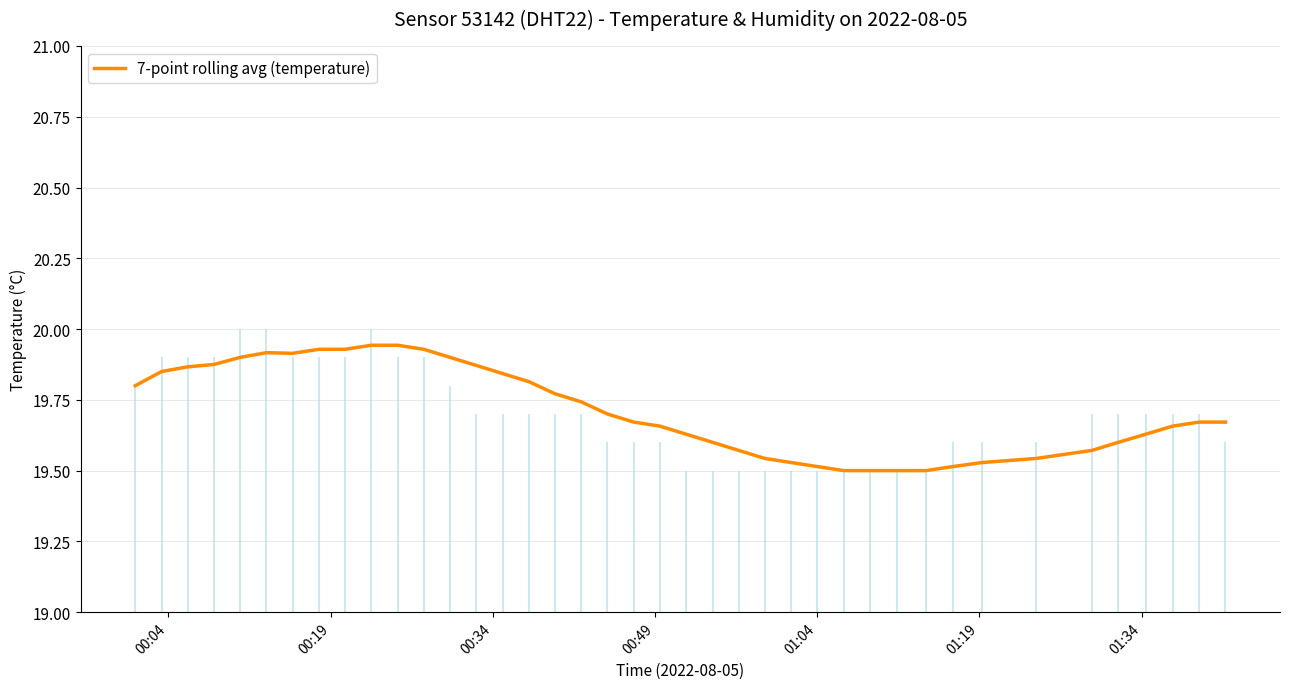

What is the difference between the second highest and second lowest values?

0.4